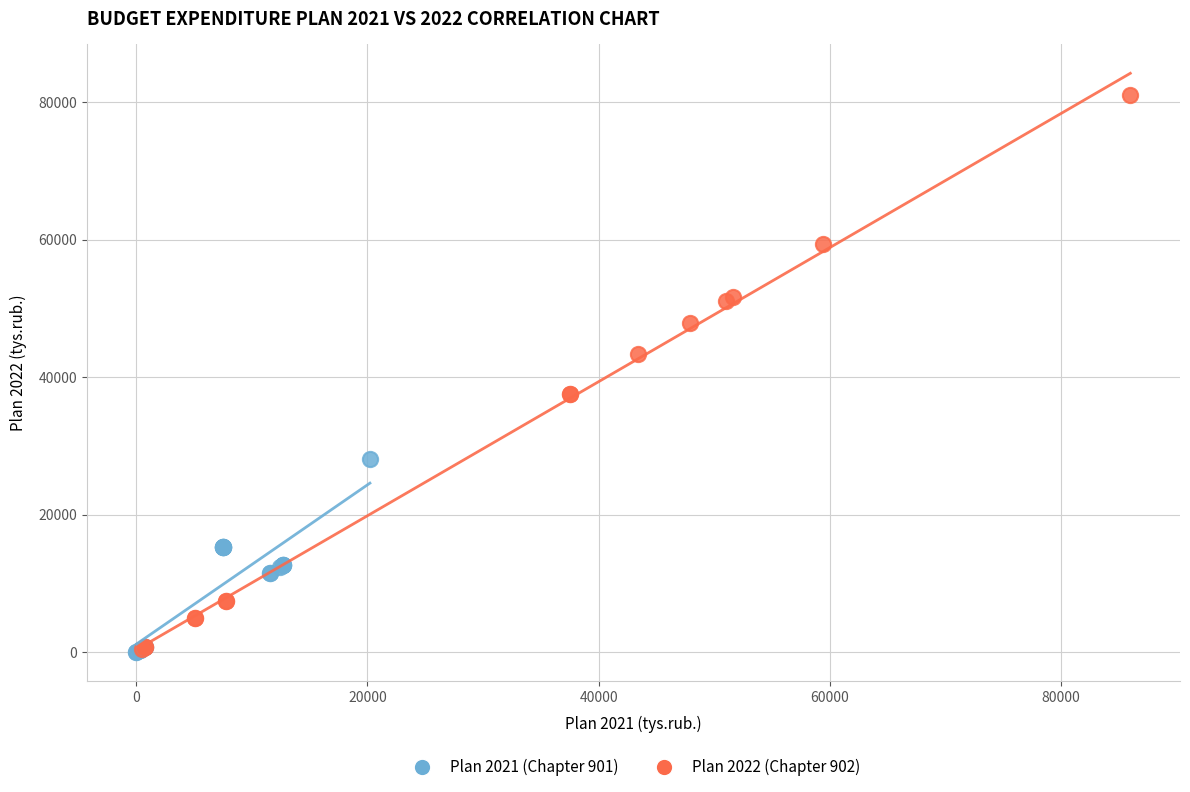

Which series reaches the maximum Y coordinate?

Plan 2022 (Chapter 902)